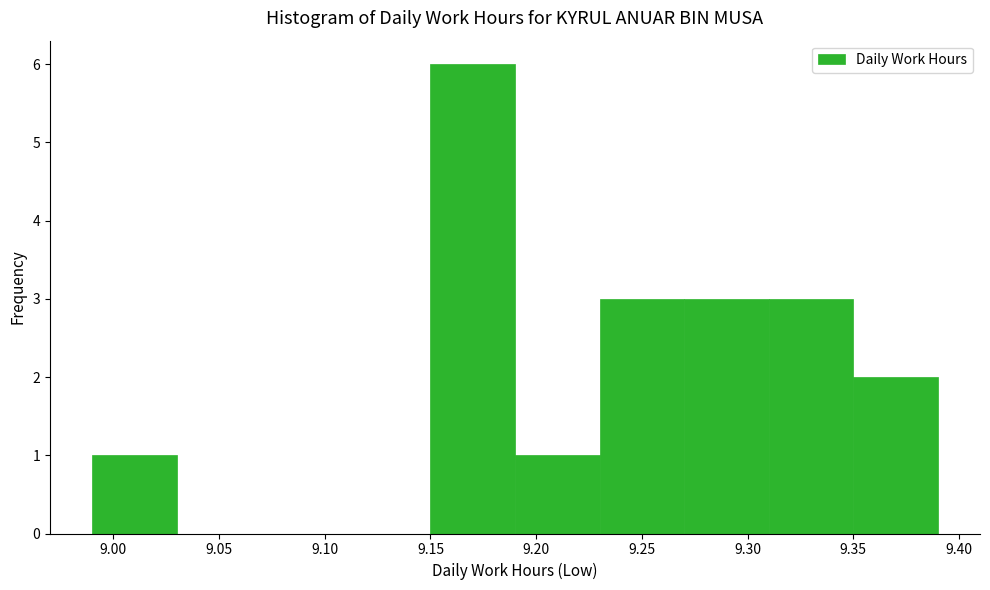

Over which range of the x-axis is the bar tallest?

9.15 to 9.19